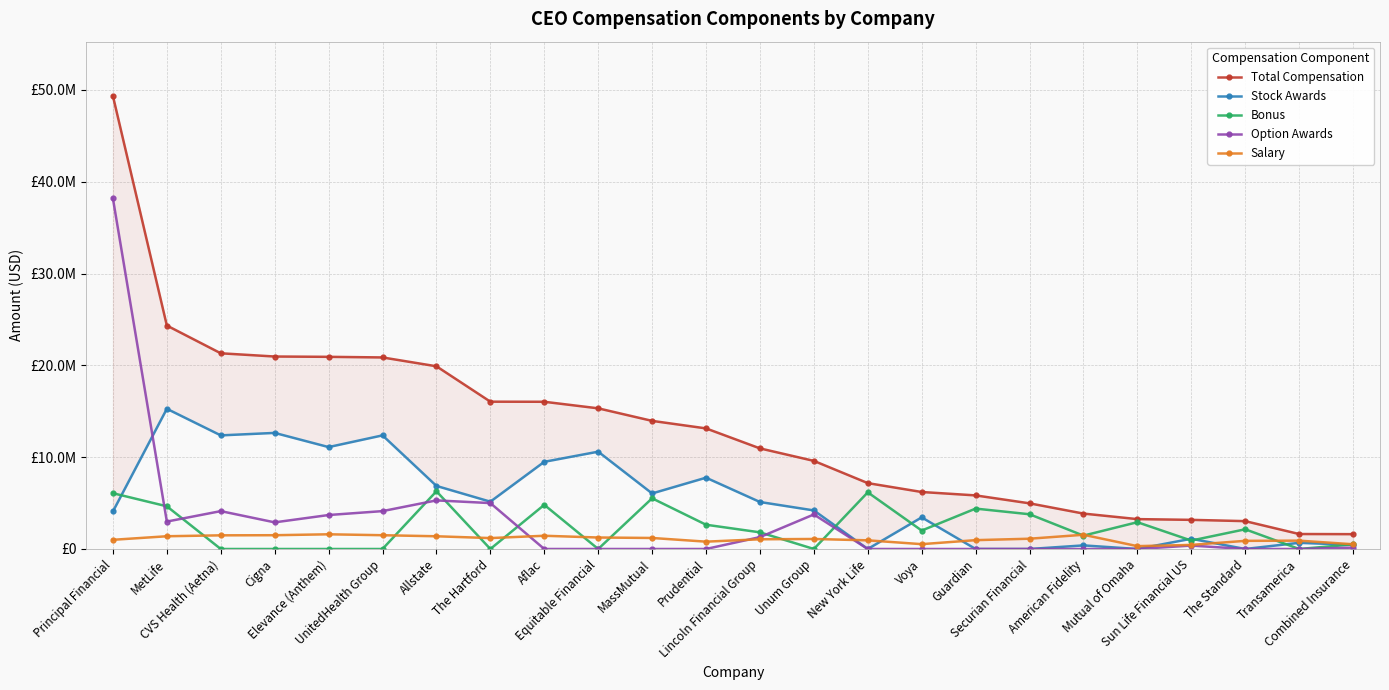

Where is Stock Awards nearest to the value 7635244?

Prudential